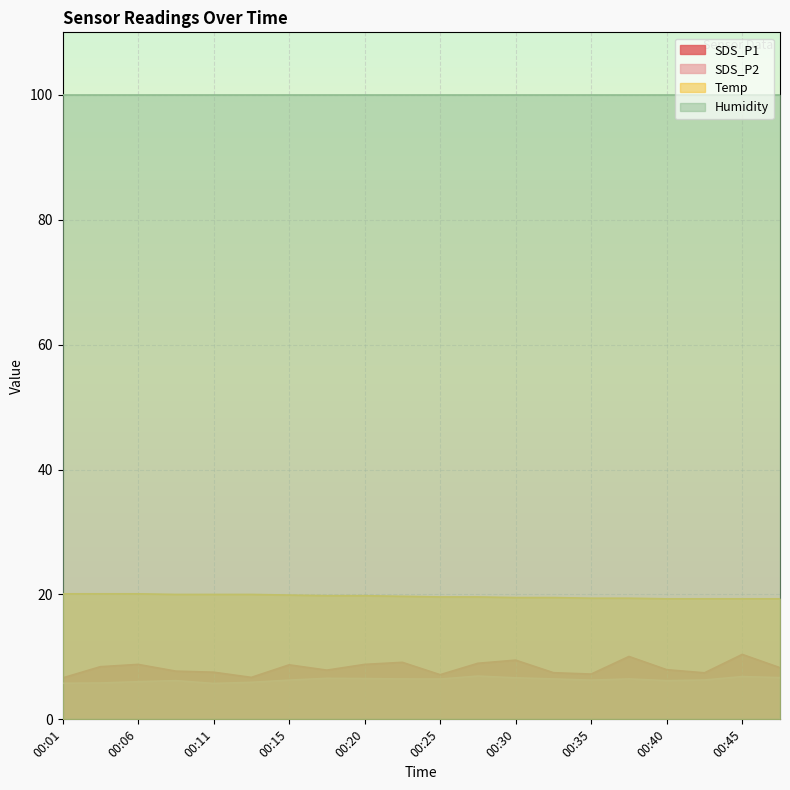

What is the difference between the second highest and second lowest values in the Temp series?

0.8